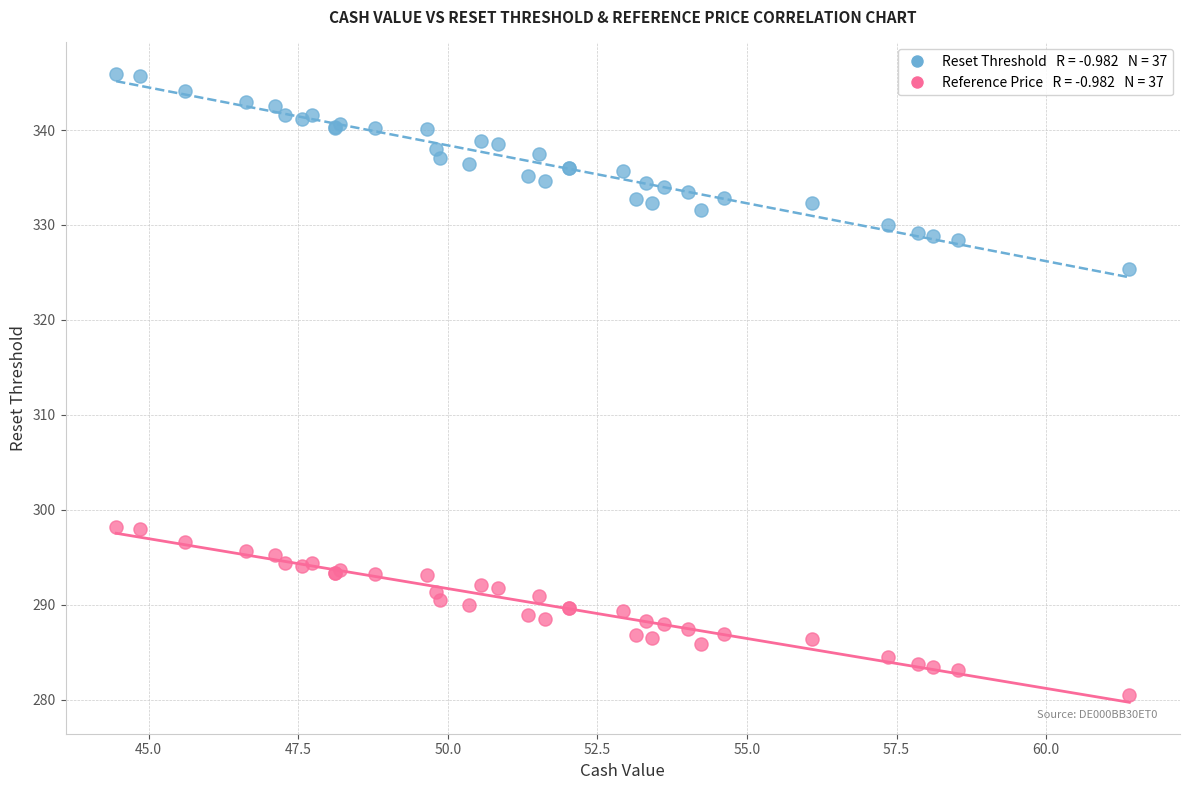

Across all series, what Y value is closest to 313?

325.4